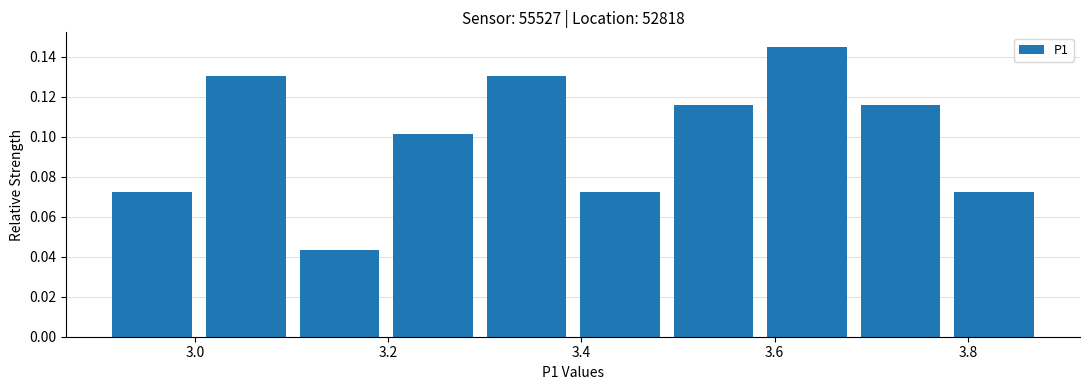

Reading left to right, list every bar in this chart as the range it spans on the x-axis followed by its height. Neither the bar edges nor the heights are printed on the chart, so give them approximately, as read against the axes.

2.90 to 3.00: 0.072
3.00 to 3.10: 0.130
3.10 to 3.20: 0.044
3.20 to 3.30: 0.102
3.30 to 3.40: 0.130
3.40 to 3.48: 0.072
3.48 to 3.58: 0.116
3.58 to 3.68: 0.144
3.68 to 3.78: 0.116
3.78 to 3.88: 0.072